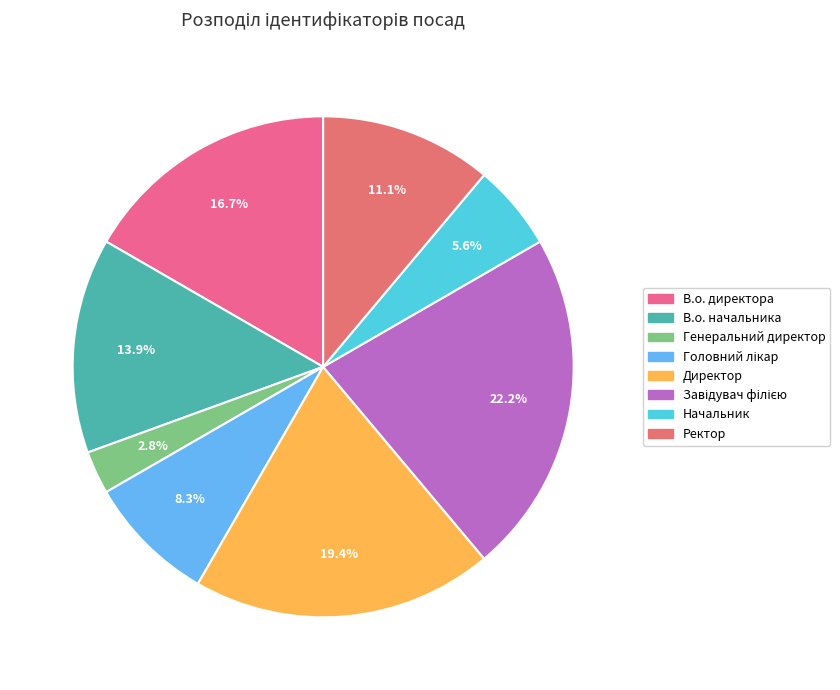

To the nearest percent, what is the difference between the largest and smallest slice percentages?

19%